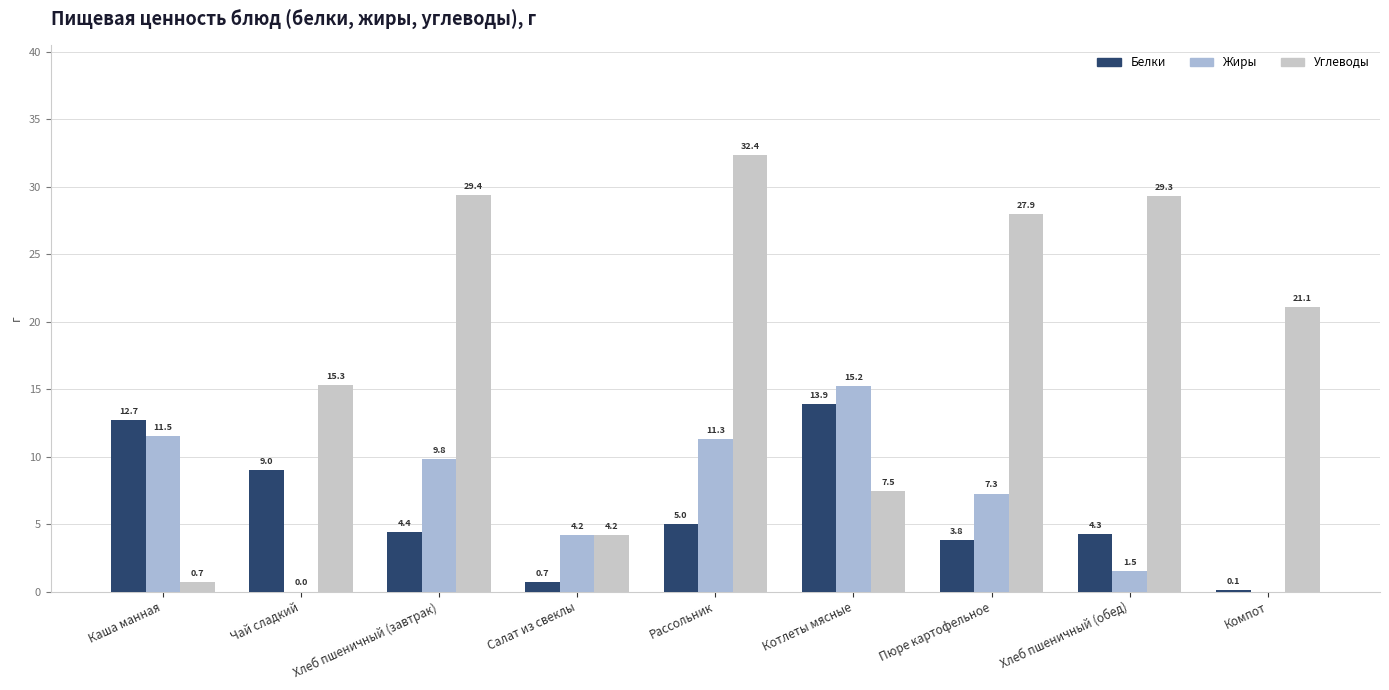

Is the value of Углеводы at Каша манная greater than the value of Белки at Чай сладкий?

No